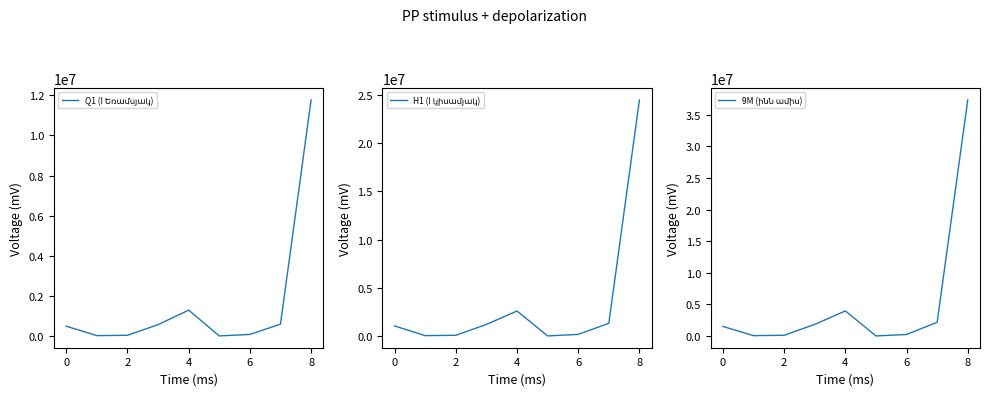

True or false: 9M (ինն ամիս) and H1 (I կիսամյակ) intersect in this chart.

False